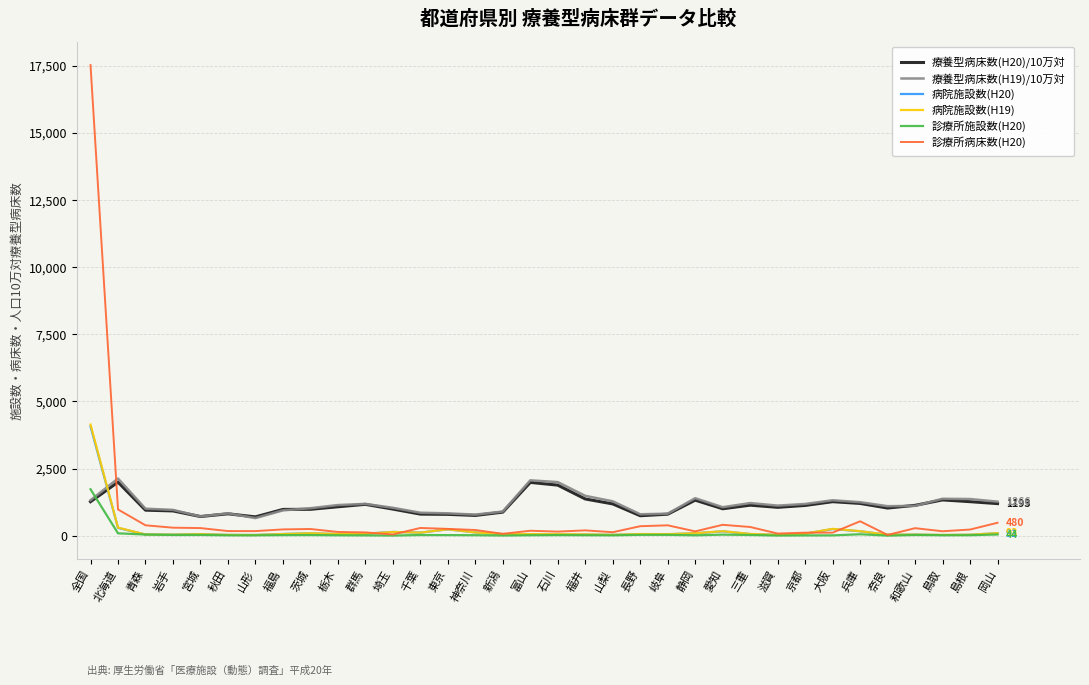

At how many categories does at least one series exceed 11680?

1